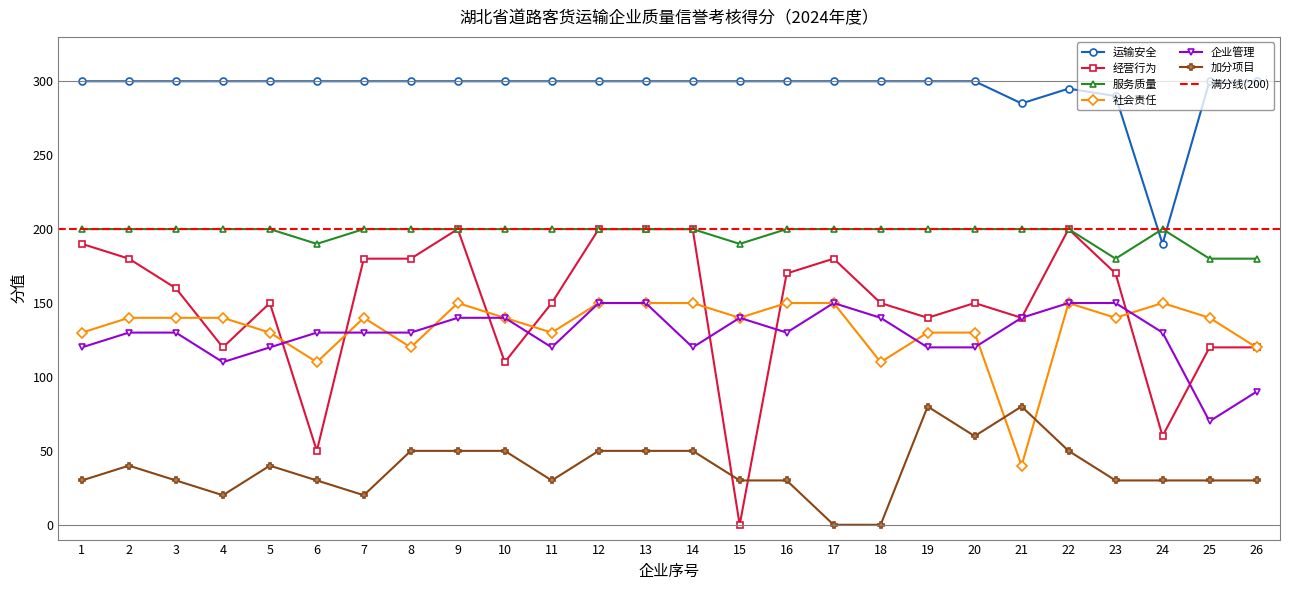

What is the greatest value displayed?

300